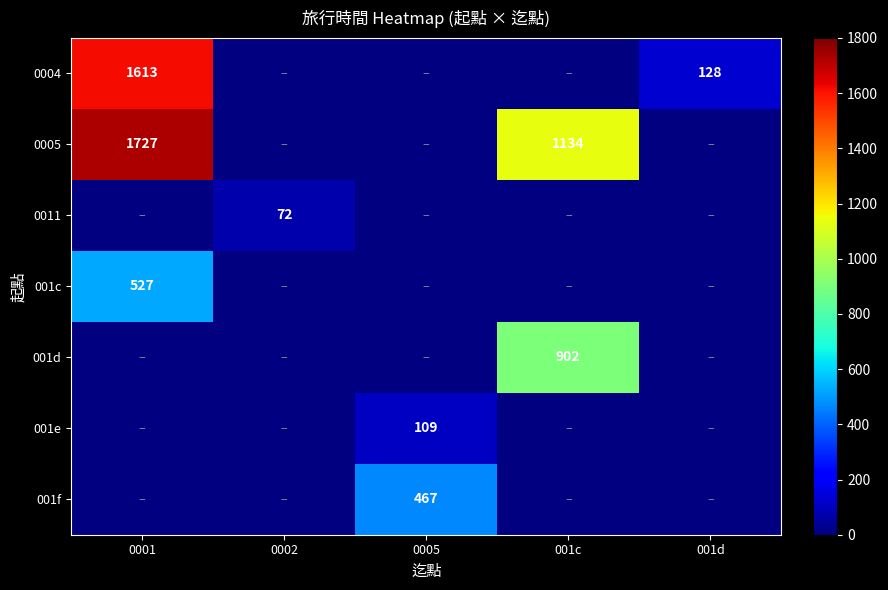

True or false: 0005 has a value of 419 at 001c.

False